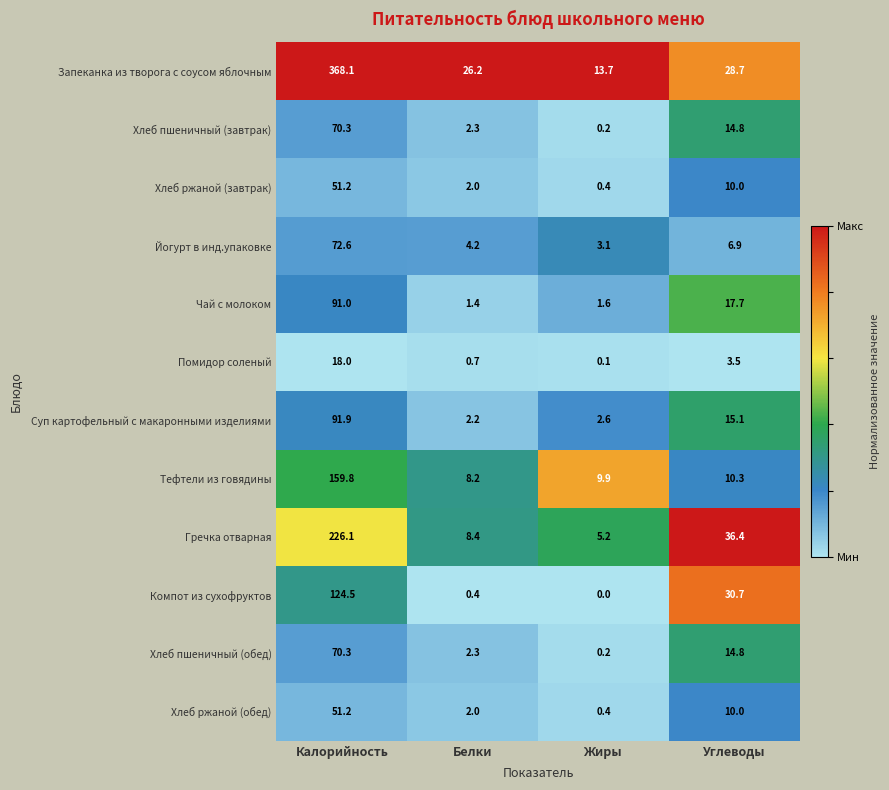

Which series has the widest spread of values?

Запеканка из творога с соусом яблочным